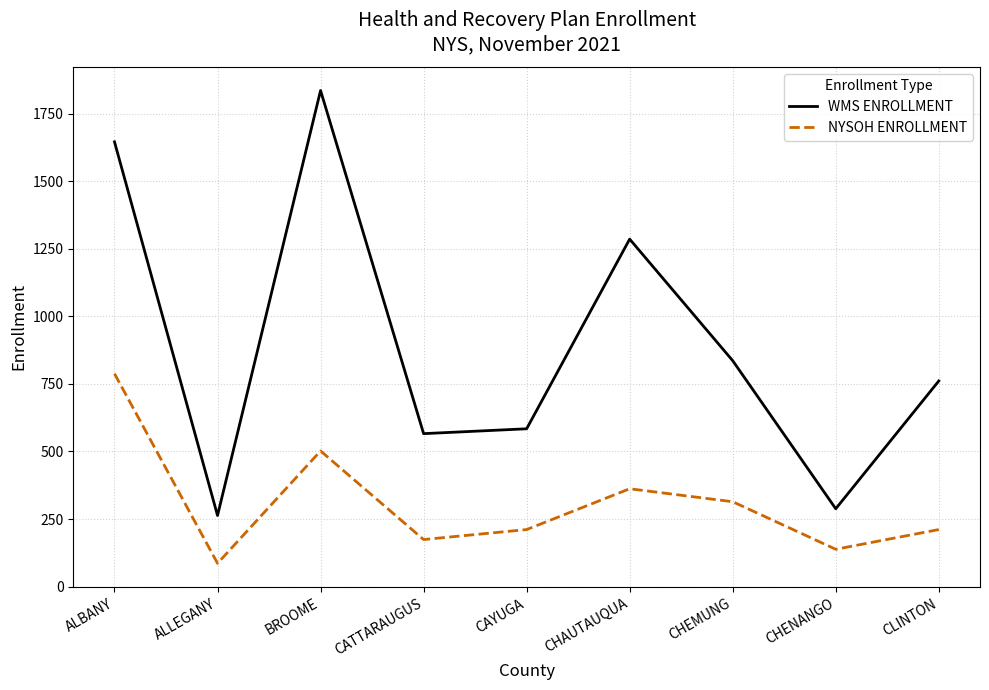

What is the difference between the NYSOH ENROLLMENT values at CHAUTAUQUA and CHENANGO?

224